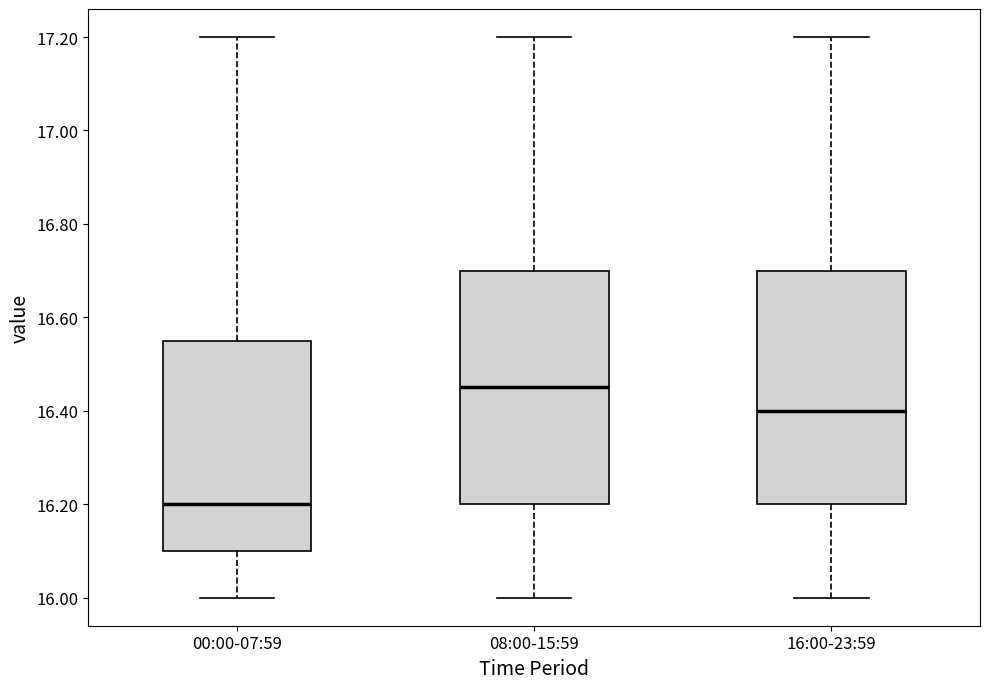

Where does the upper whisker of the box for 16:00-23:59 end on the y-axis? The values are not printed on the chart, so give them approximately, as read against the axis.

17.20